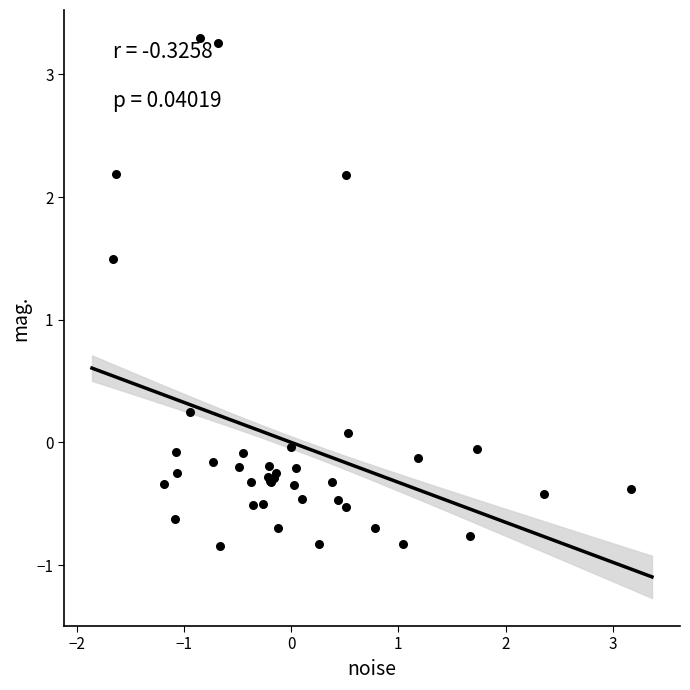

What Y value in the scatter plot is closest to 1?

1.5